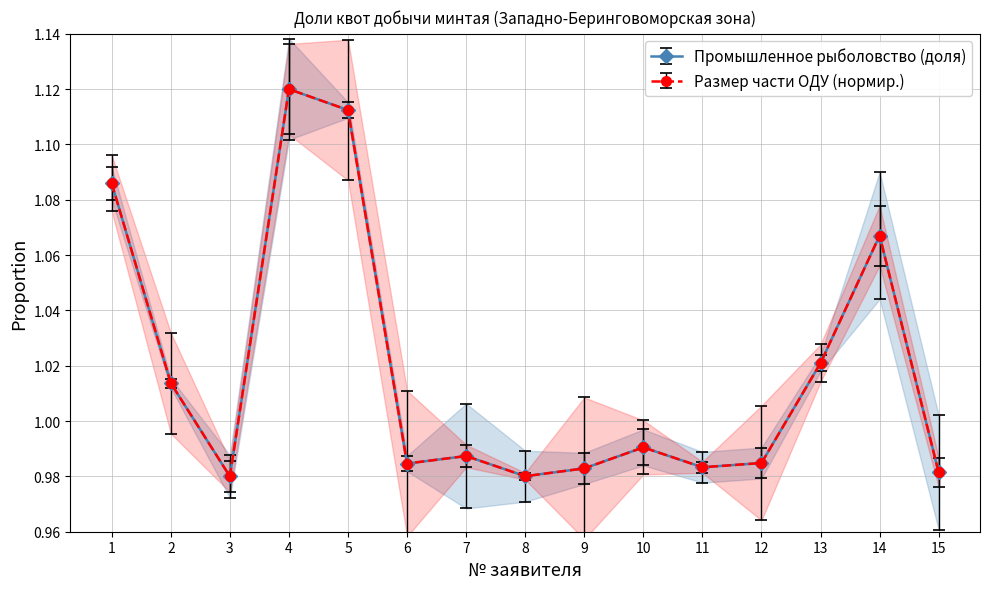

Where is the first local minimum for Промышленное рыболовство (доля)?

3